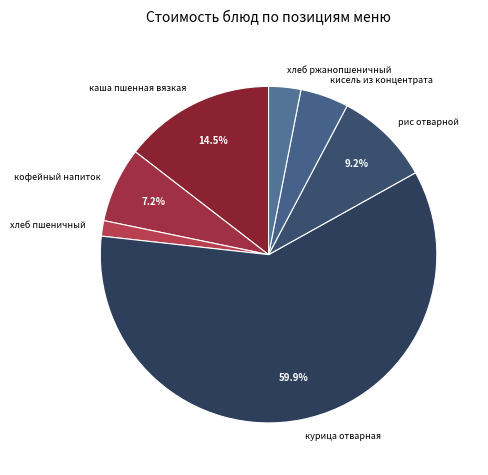

Between кисель из концентрата and рис отварной, which is larger?

рис отварной